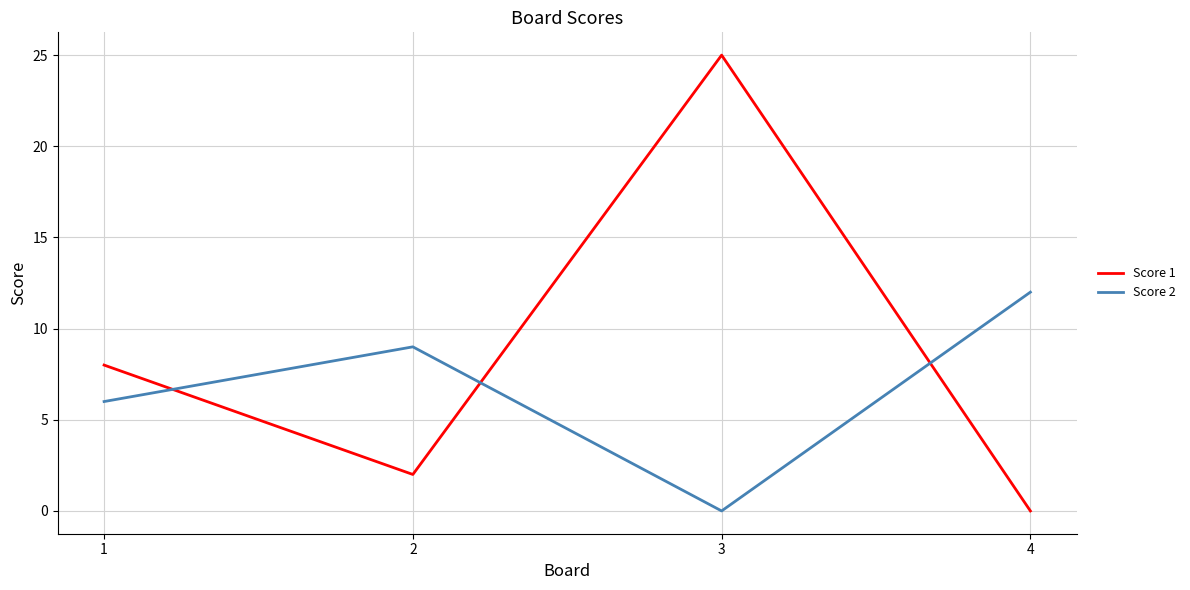

At how many categories does at least one series exceed 24?

1